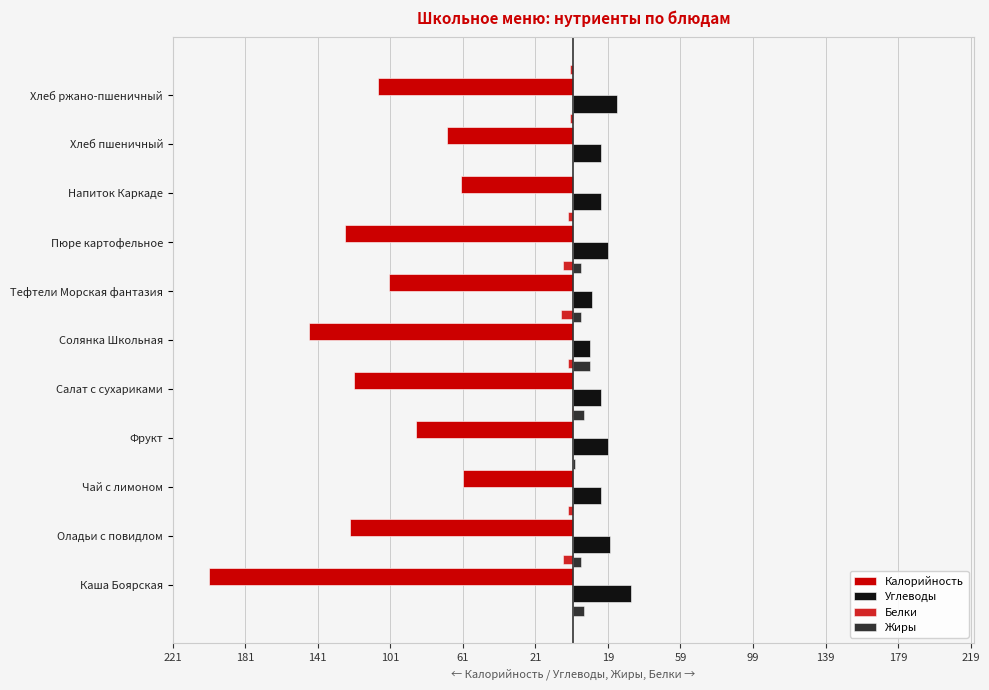

How many data points does each series have?

11